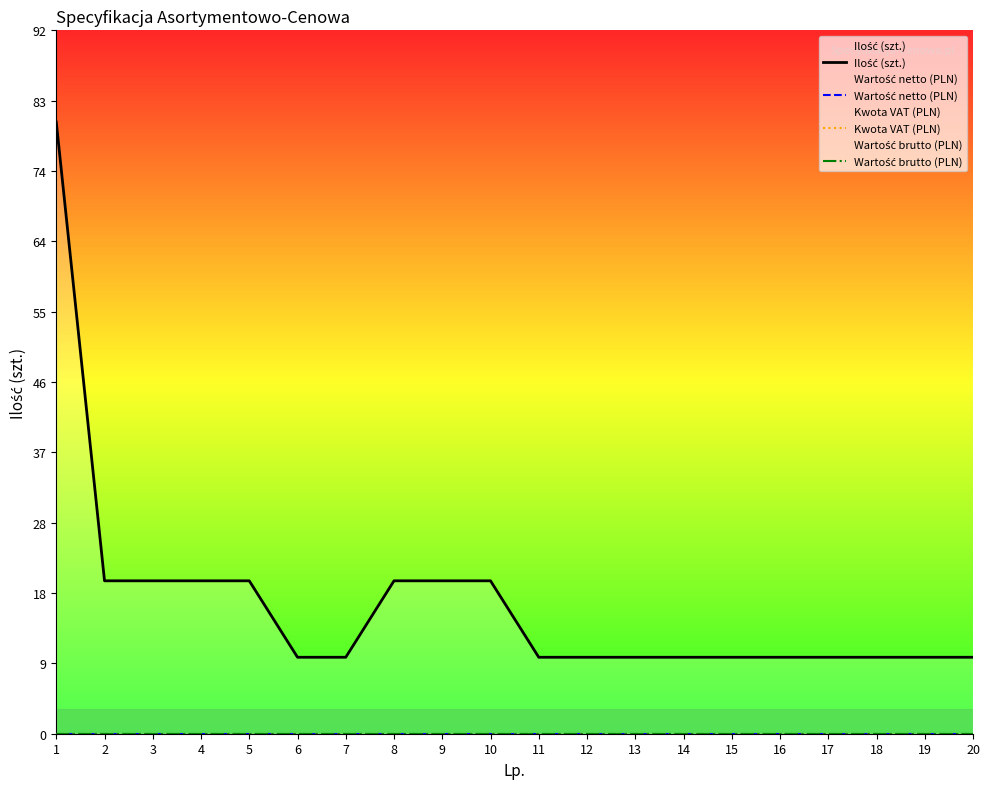

True or false: Wartość brutto (PLN) and Kwota VAT (PLN) intersect in this chart.

False